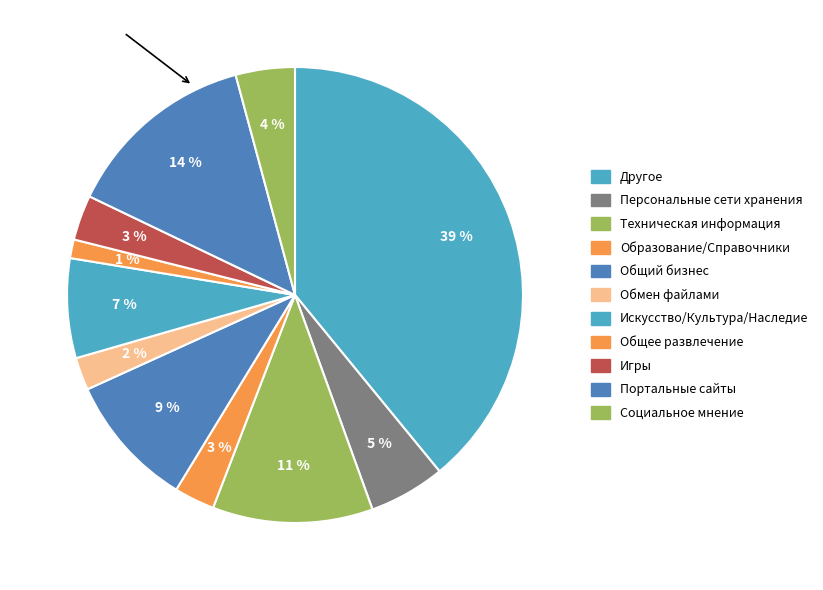

Is there any slice that represents more than half of the pie?

No